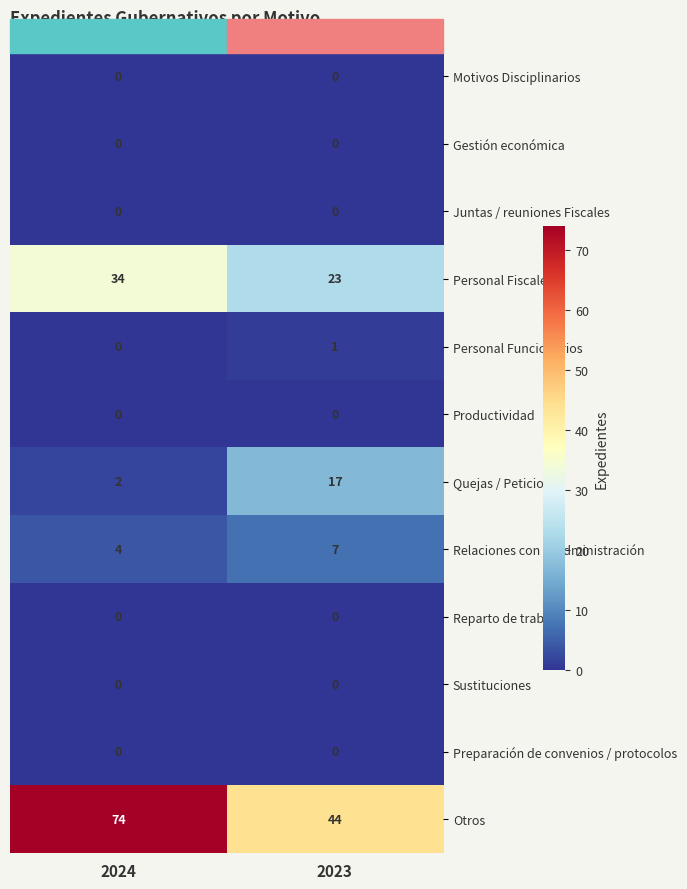

What is the sum of the Personal Fiscales values at 2024 and 2023?

57